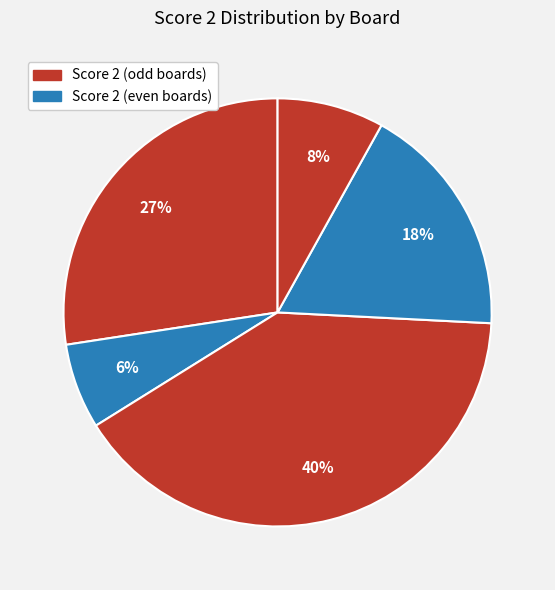

How many slices are in this pie chart?

5